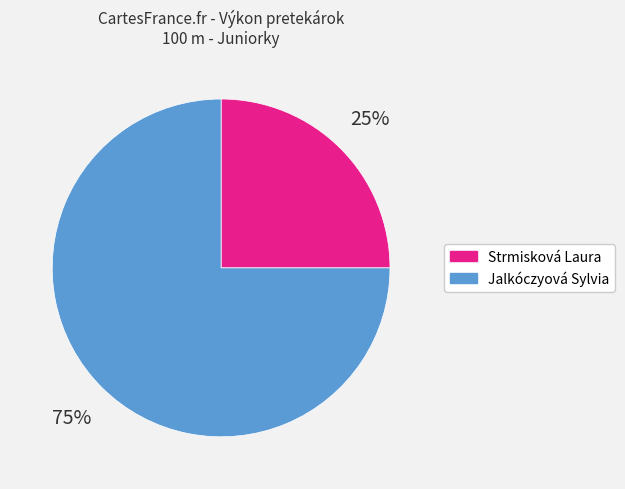

Which has a higher value, Strmisková Laura or Jalkóczyová Sylvia?

Jalkóczyová Sylvia